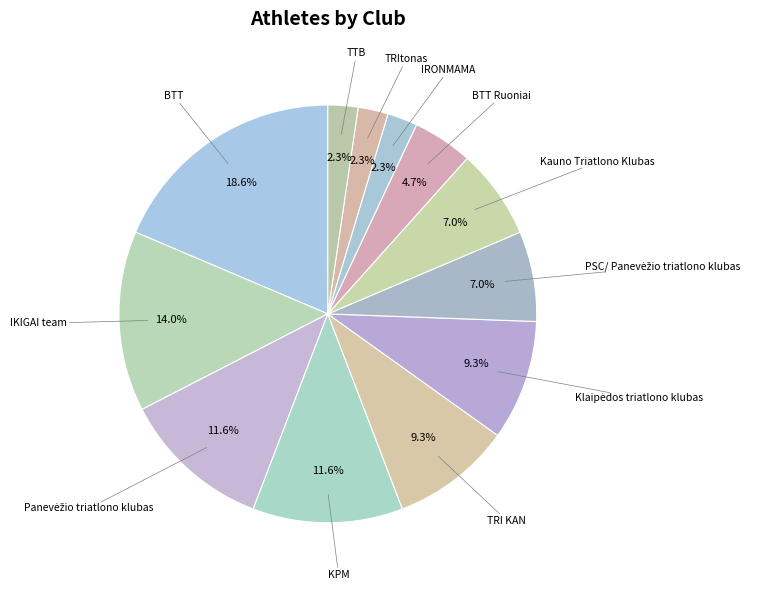

Count the number of slices in the pie.

12